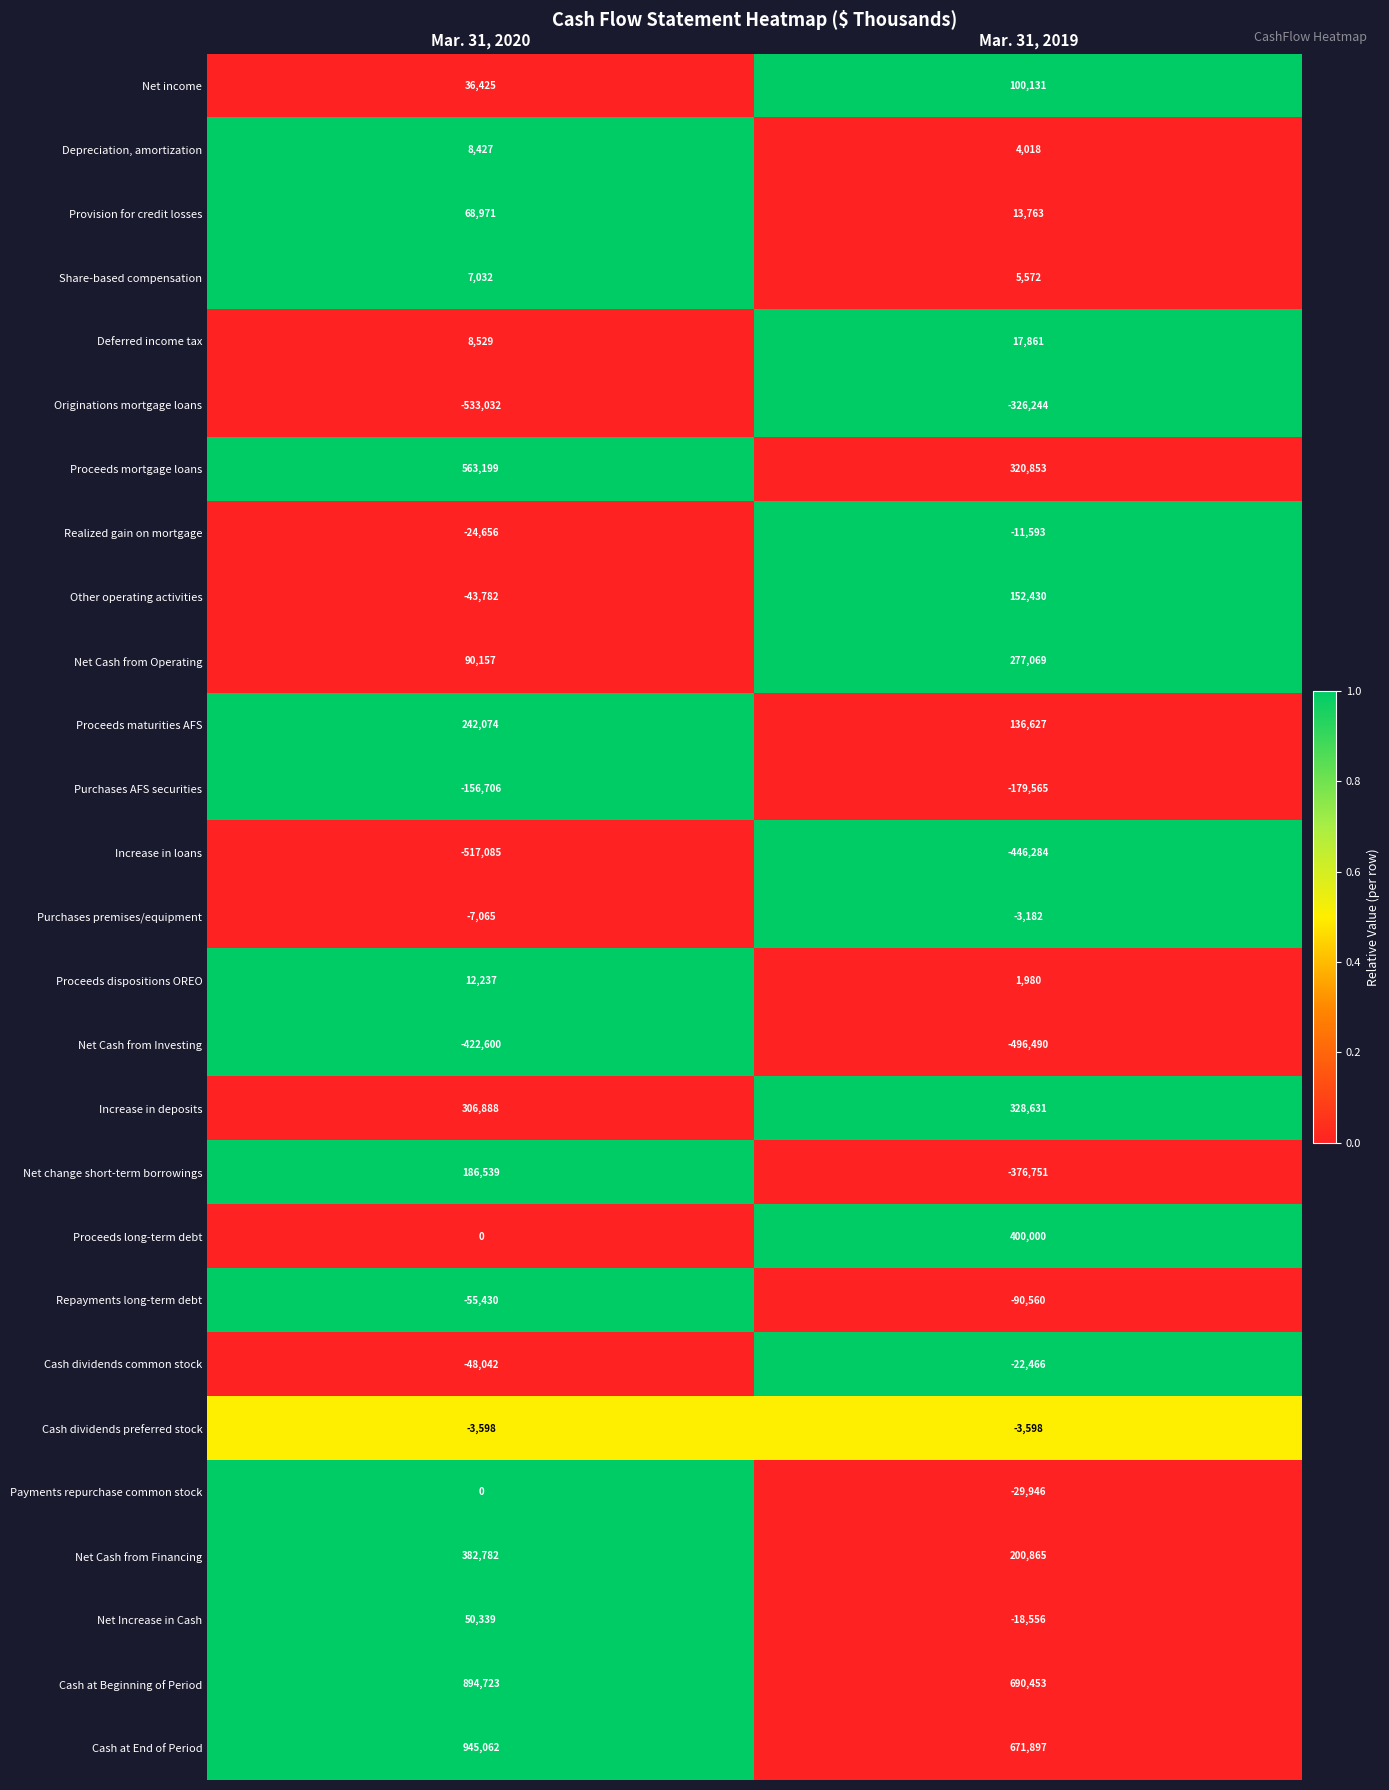

The Proceeds dispositions OREO series shows 1980 at Mar. 31, 2019. True or false?

True